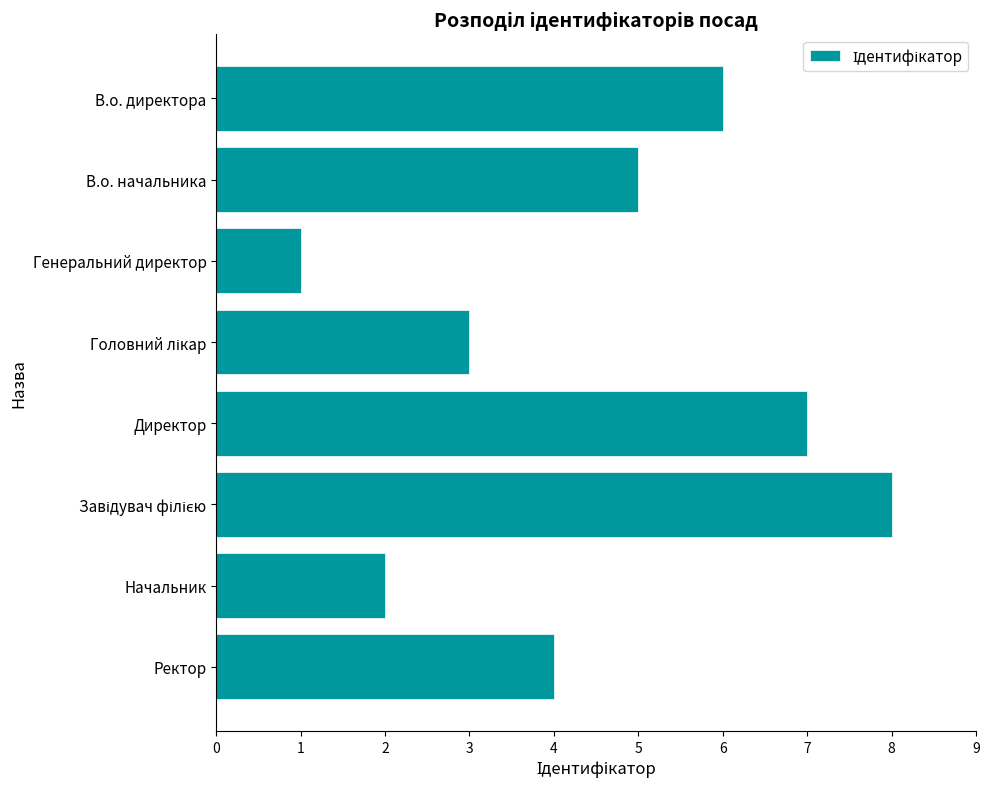

True or false: the data shows 3 at Начальник.

False